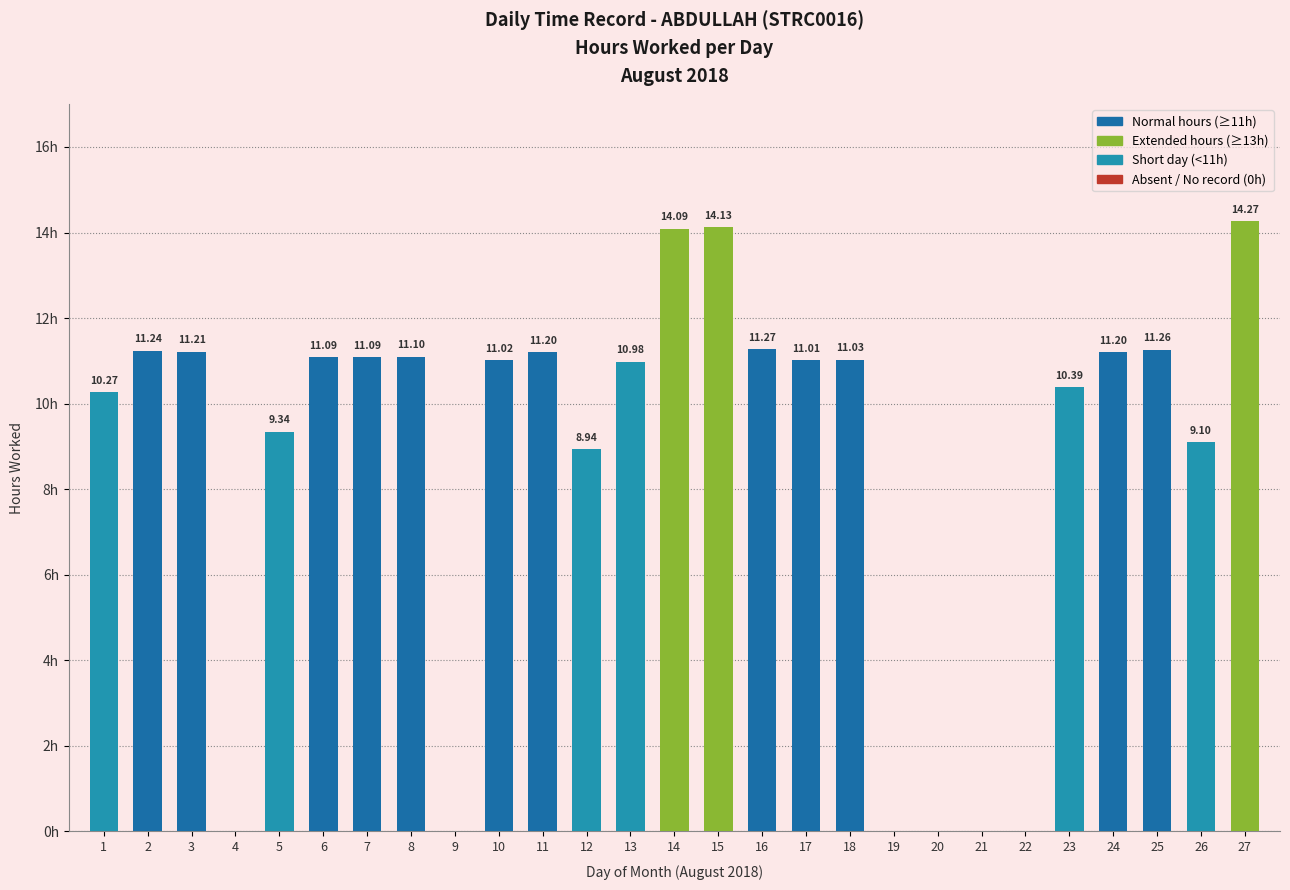

What is the approximate value at 6?

11.1